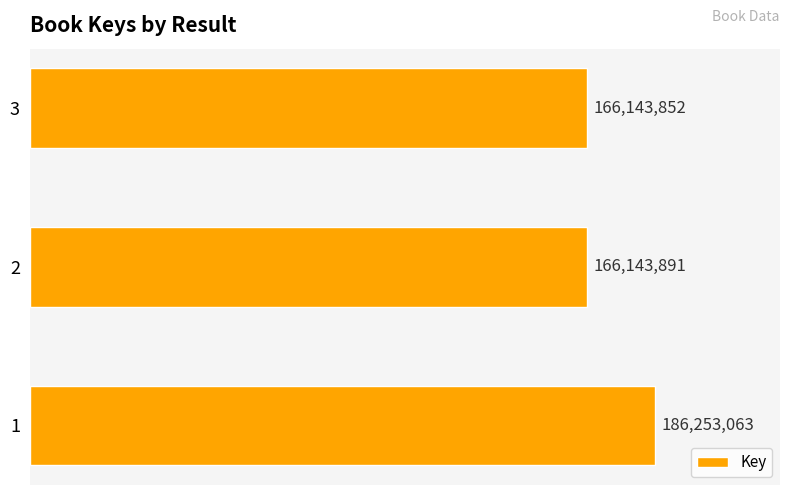

Does the chart contain any negative values?

No